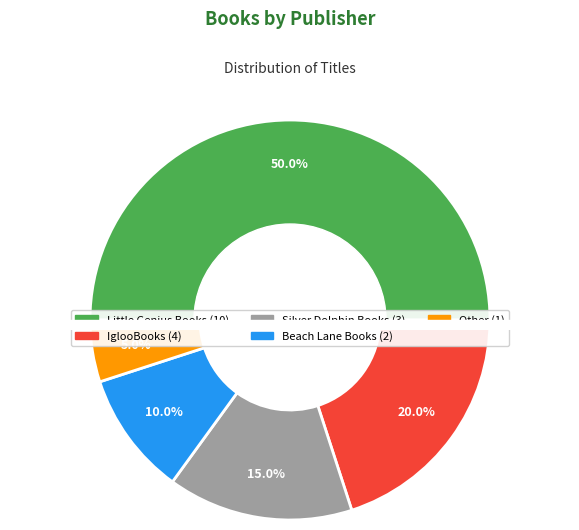

Does IglooBooks represent more than half of the total?

No